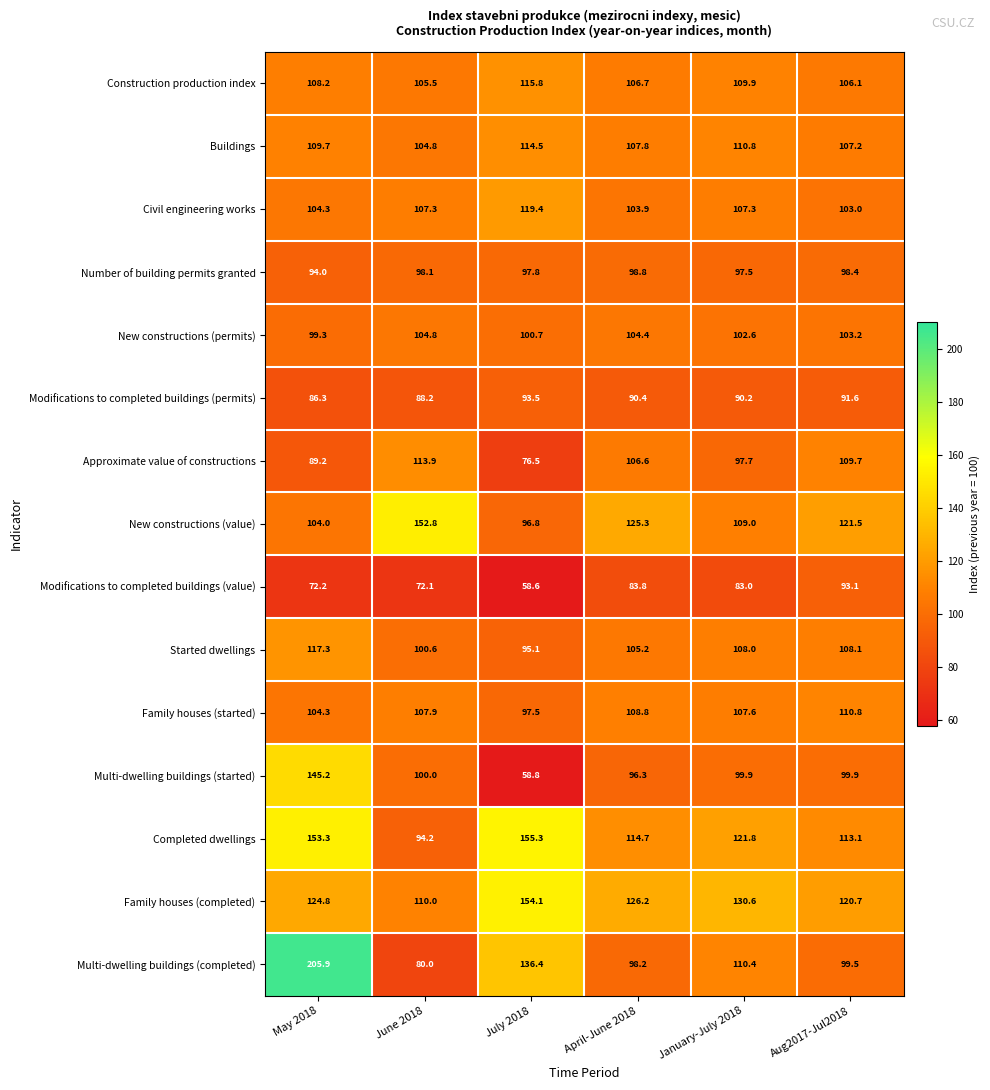

True or false: Construction production index has a value of 106.7 at April-June 2018.

True